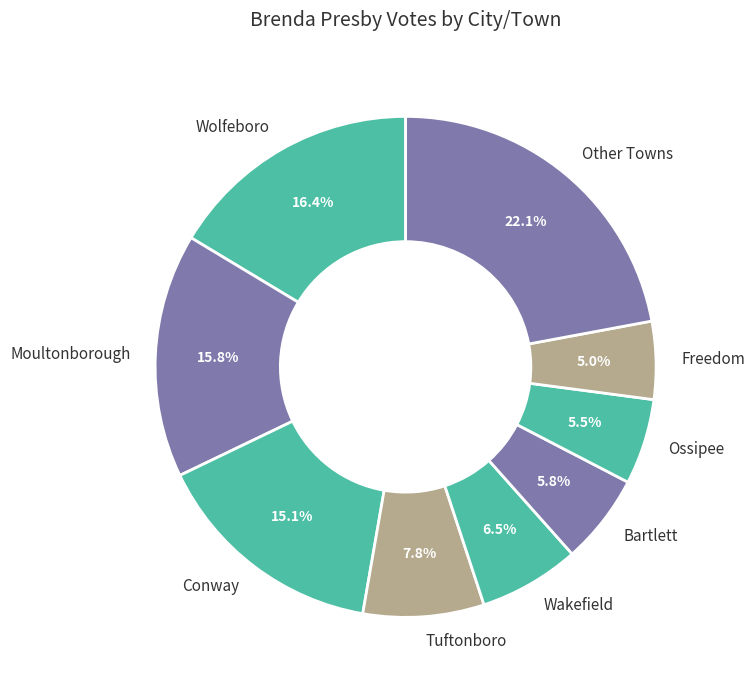

What percentage do Other Towns and Tuftonboro together represent?

29.9%